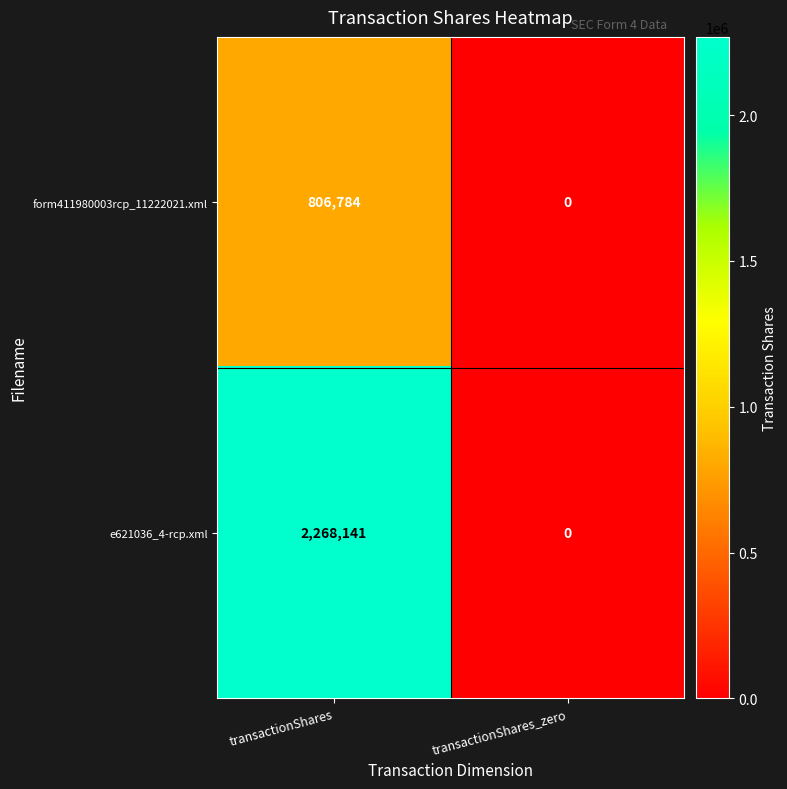

Reading left to right, transcribe all the data shown in this chart.

form411980003rcp_11222021.xml: transactionShares=806784	transactionShares_zero=0
e621036_4-rcp.xml: transactionShares=2268141	transactionShares_zero=0